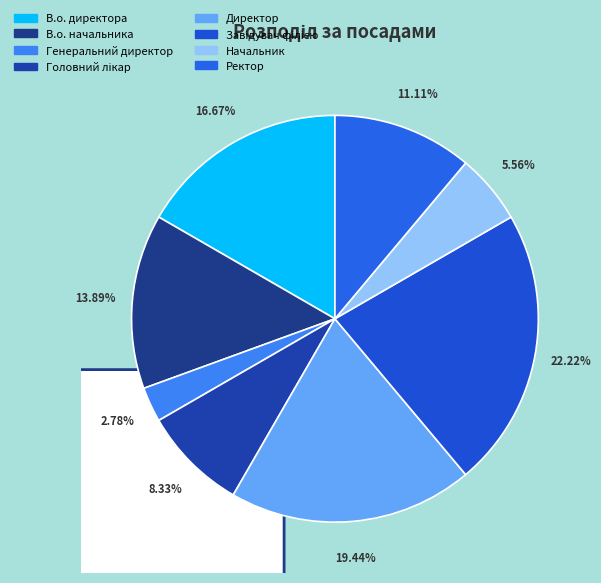

What percentage is the Директор slice, to the nearest percent?

19%